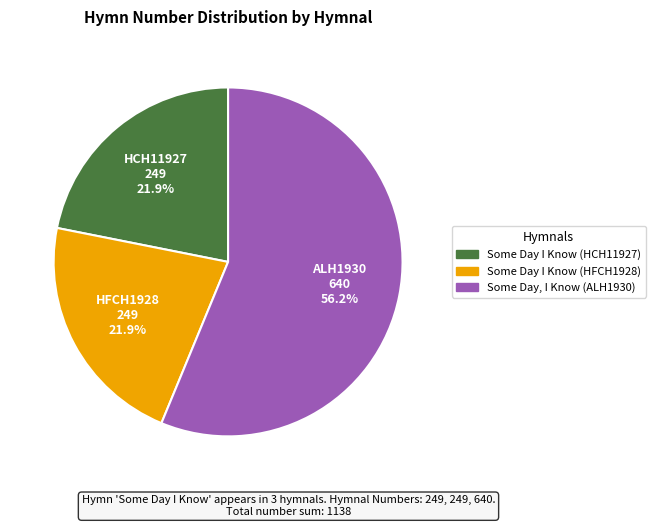

What is the majority slice?

Some Day, I Know (ALH1930)